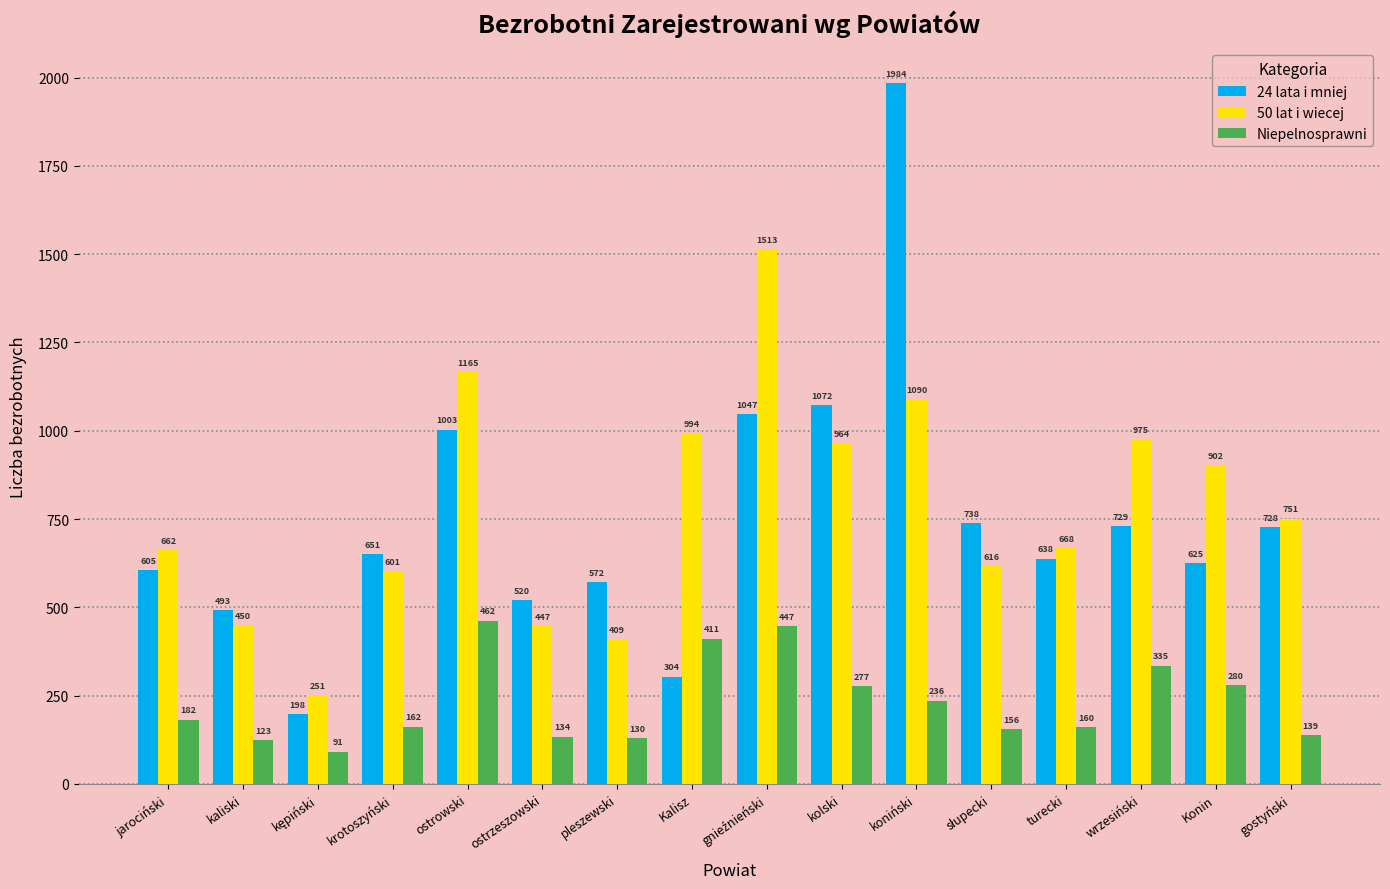

Reading right to left, extract all data points from this chart.

24 lata i mniej: 728	625	729	638	738	1984	1072	1047	304	572	520	1003	651	198	493	605
50 lat i wiecej: 751	902	975	668	616	1090	964	1513	994	409	447	1165	601	251	450	662
Niepelnosprawni: 139	280	335	160	156	236	277	447	411	130	134	462	162	91	123	182